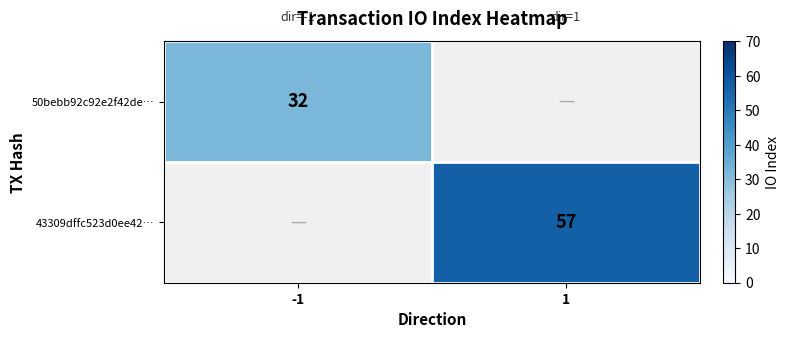

At how many categories does at least one series exceed 40?

1